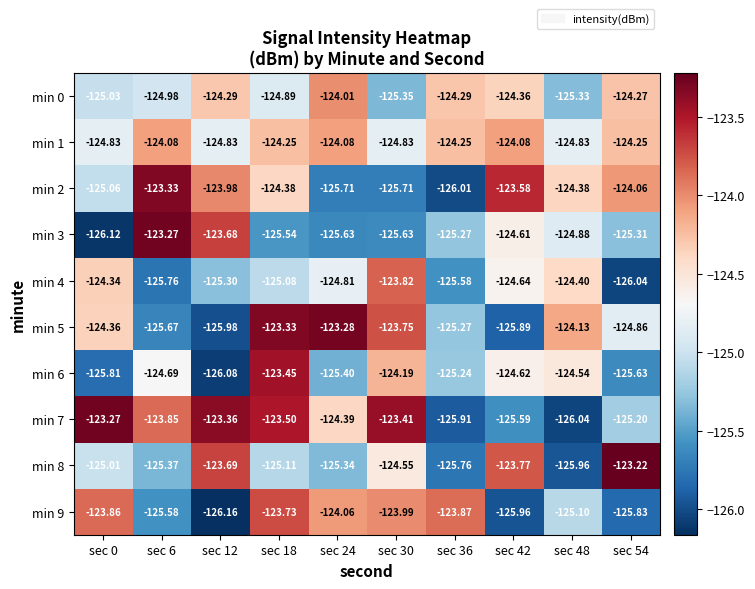

How many distinct data groups are displayed?

10